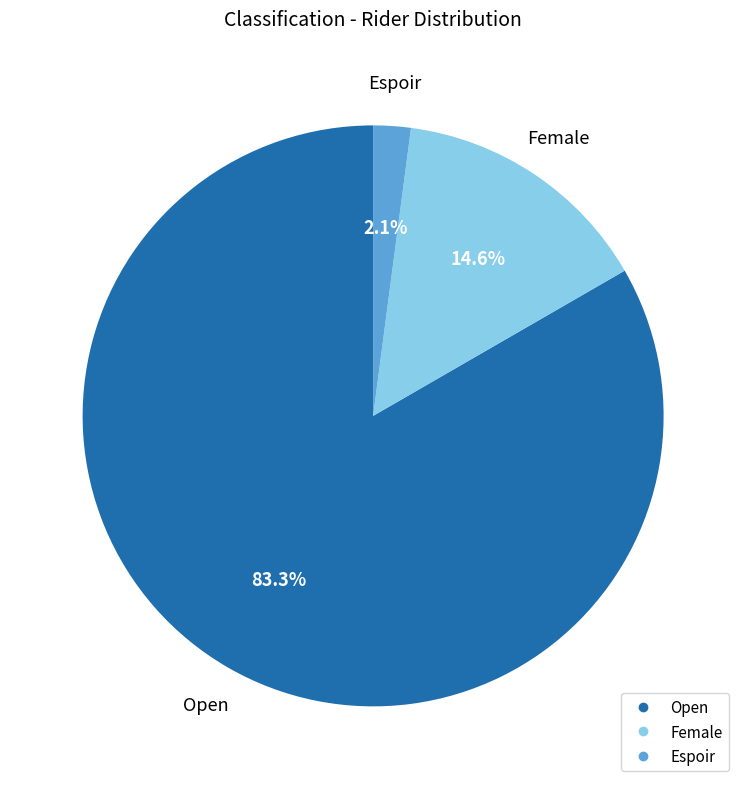

To the nearest percent, what is the difference between the largest and smallest slice percentages?

81%